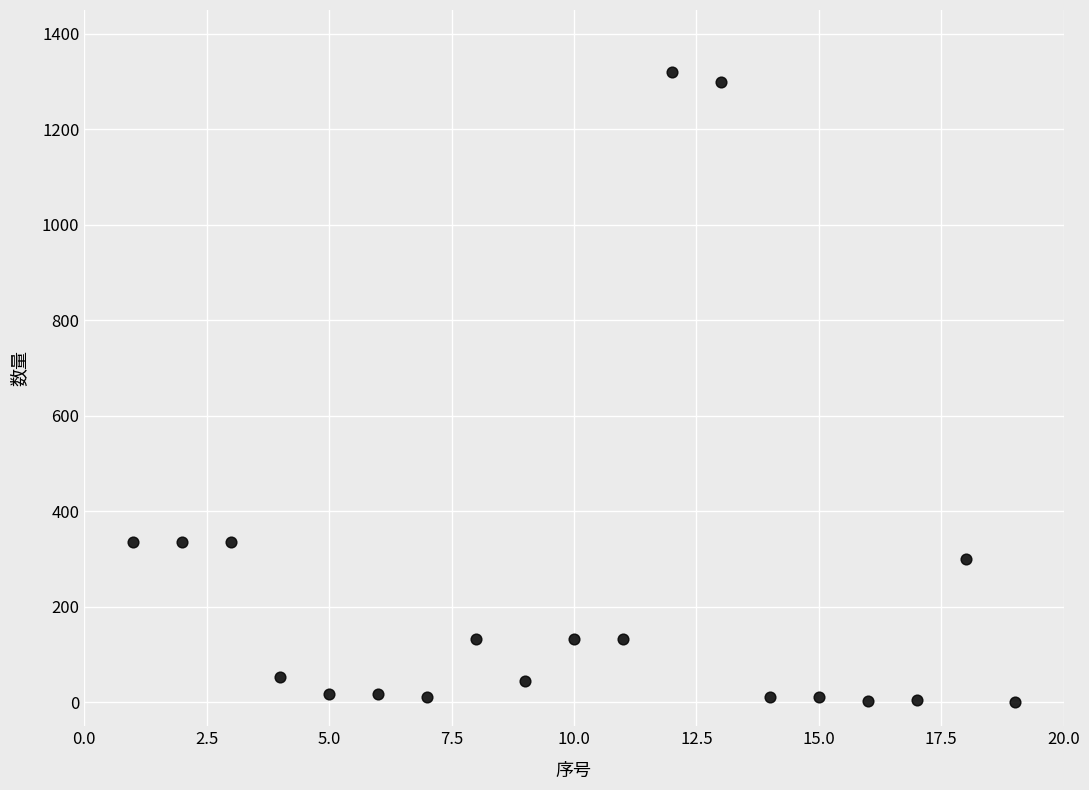

What is the range of Y values (max minus min)?

1319